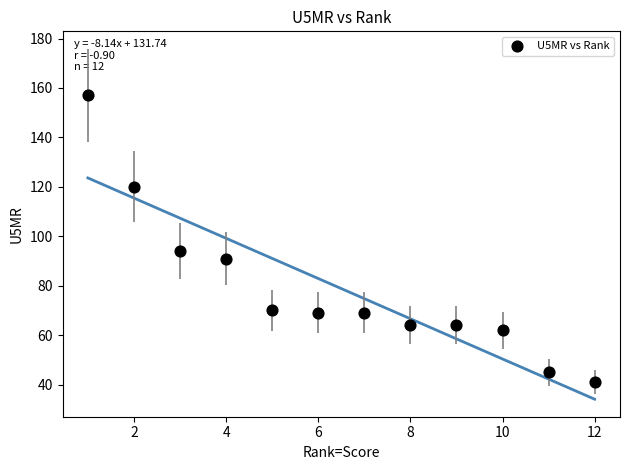

What Y value in the scatter plot is closest to 99?

94